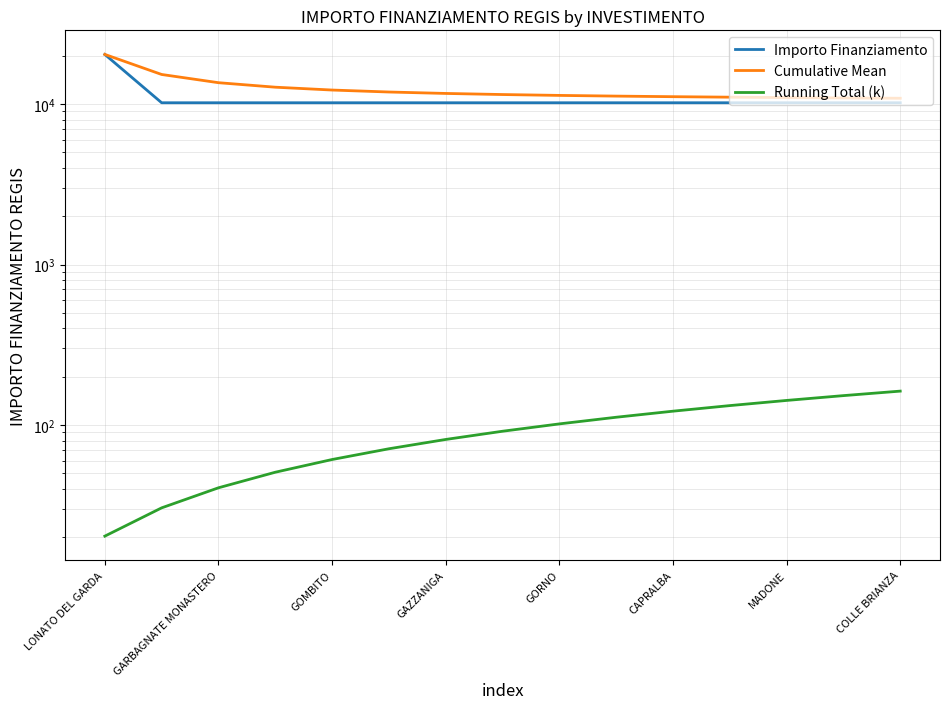

Rank the series at GORNO from lowest to highest value.

Running Total (k), Importo Finanziamento, Cumulative Mean